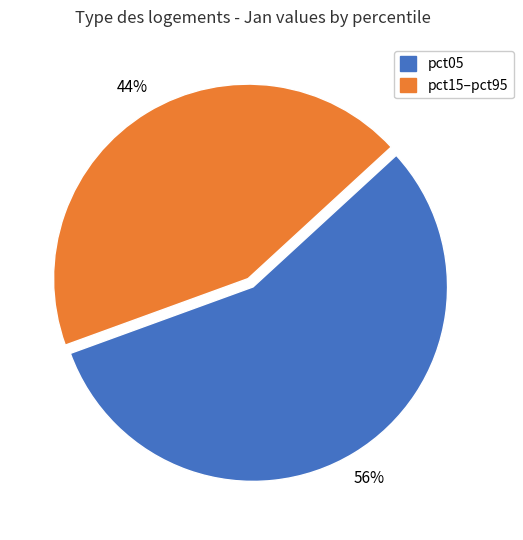

Is there any slice that represents more than half of the pie?

Yes